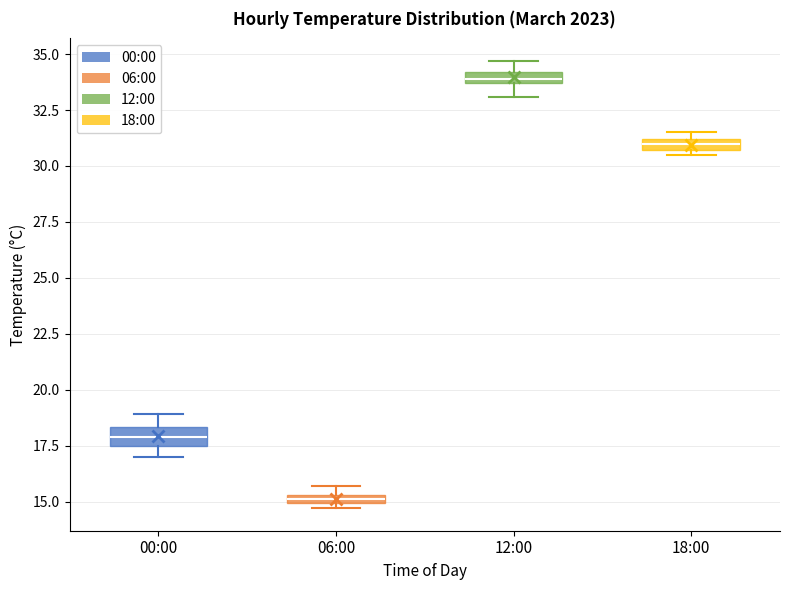

Where does the median line of the box for 00:00 sit on the y-axis? The values are not printed on the chart, so give them approximately, as read against the axis.

18.0